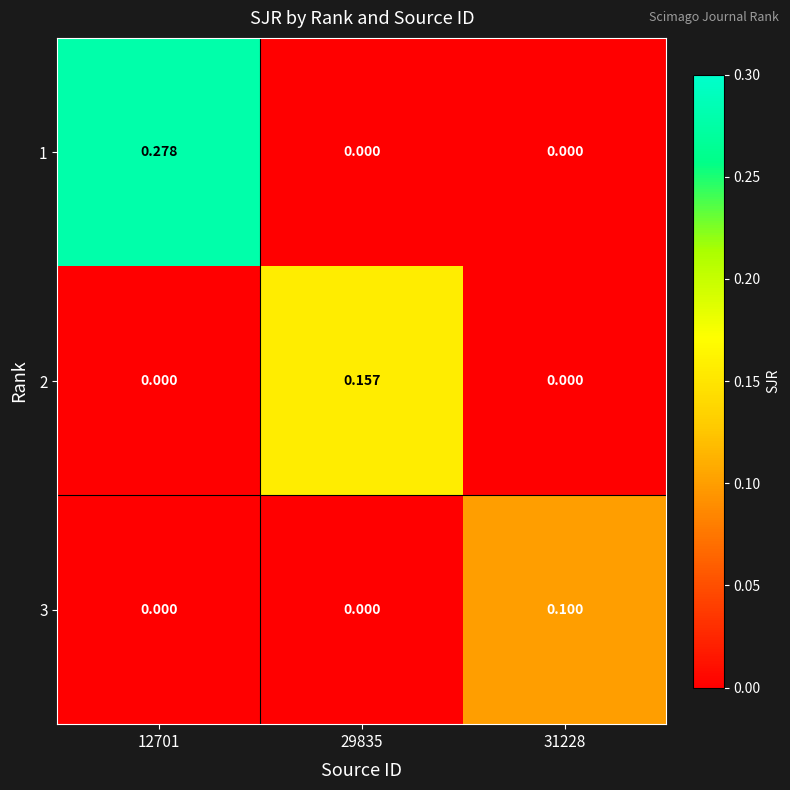

Is the value of 1 at 31228 greater than the value of 3 at 31228?

No